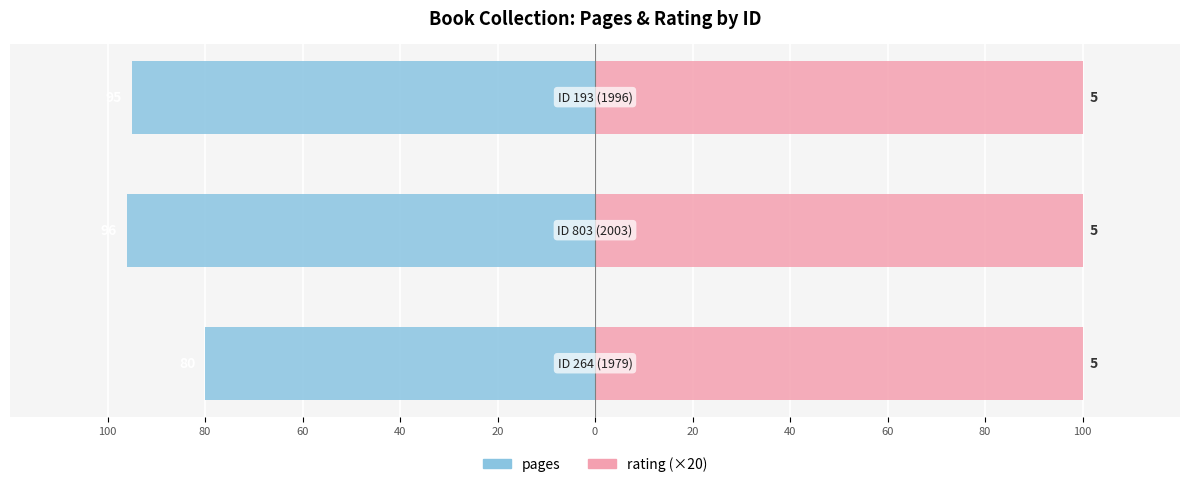

What is the difference between the maximum and minimum values in the pages series?

16.0